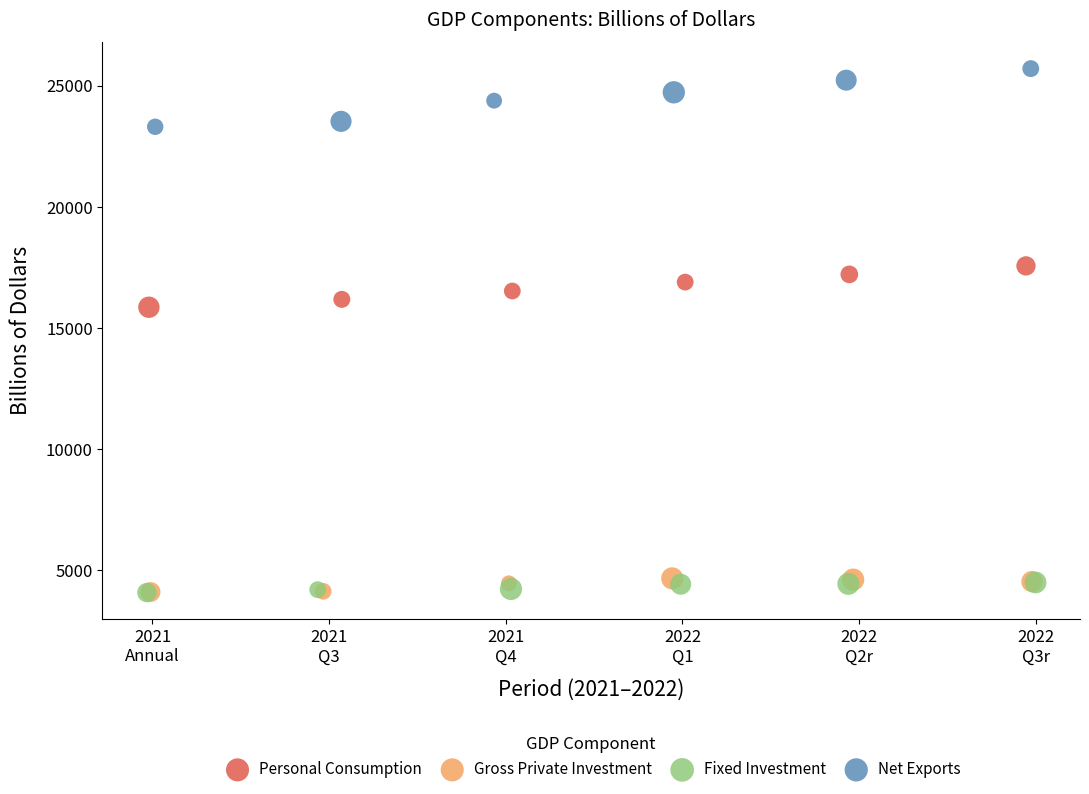

Which series has the largest Y range (max minus min)?

Net Exports